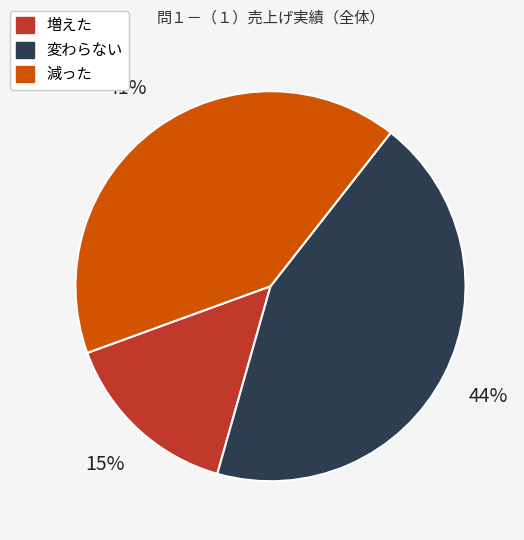

Rank the categories by value from highest to lowest.

変わらない, 減った, 増えた